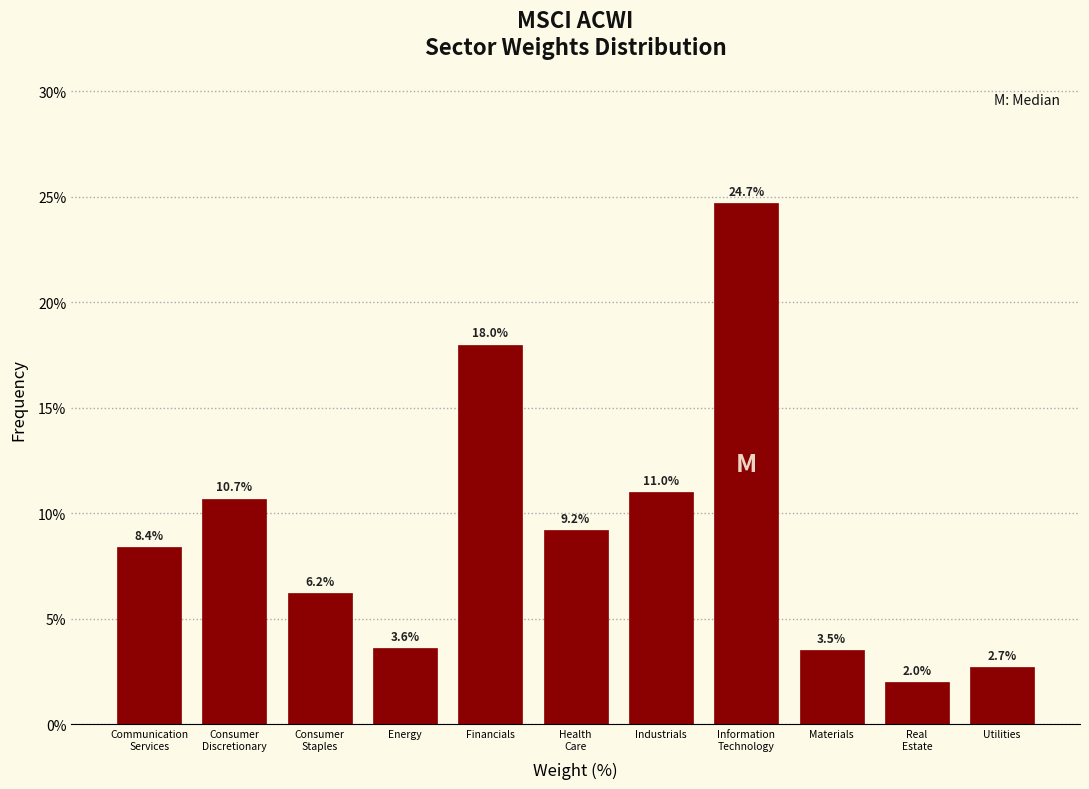

Reading right to left, list all the values displayed in this chart.

2.7	2.0	3.5	24.7	11.0	9.2	18.0	3.6	6.2	10.7	8.4